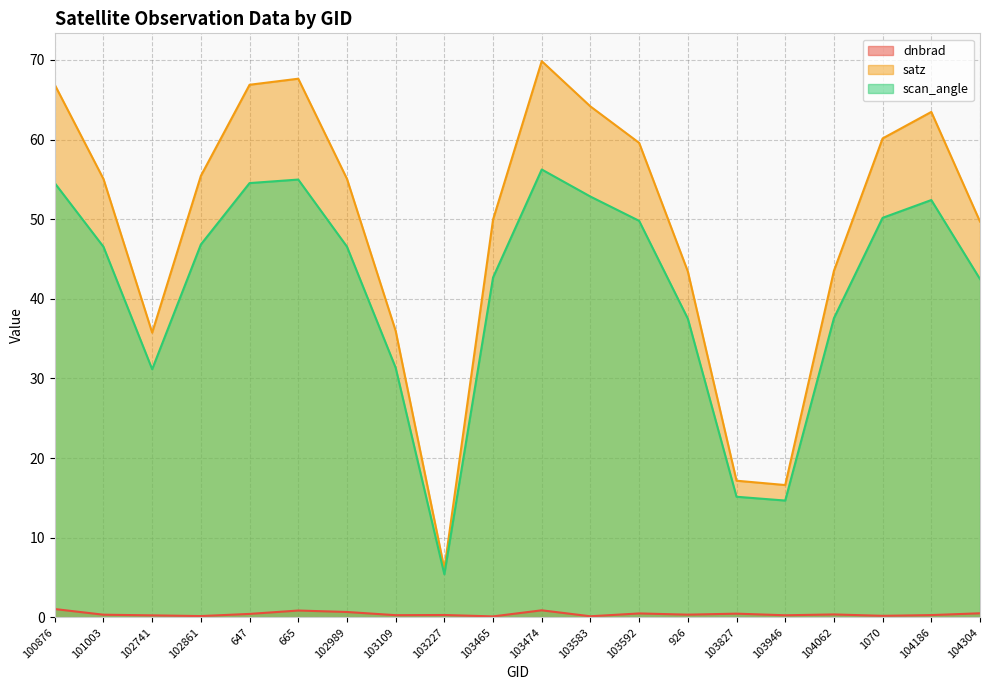

Is it true that dnbrad equals 0.3 at 102861?

False